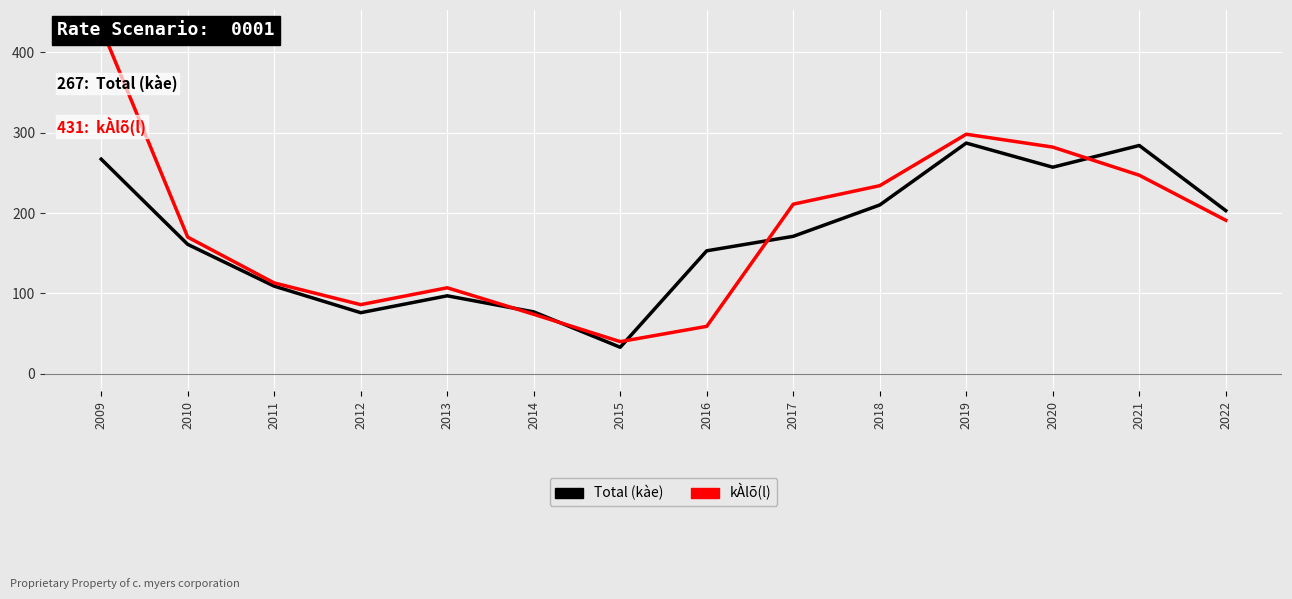

Is it true that Total (kàe) equals 242 at 2017?

False